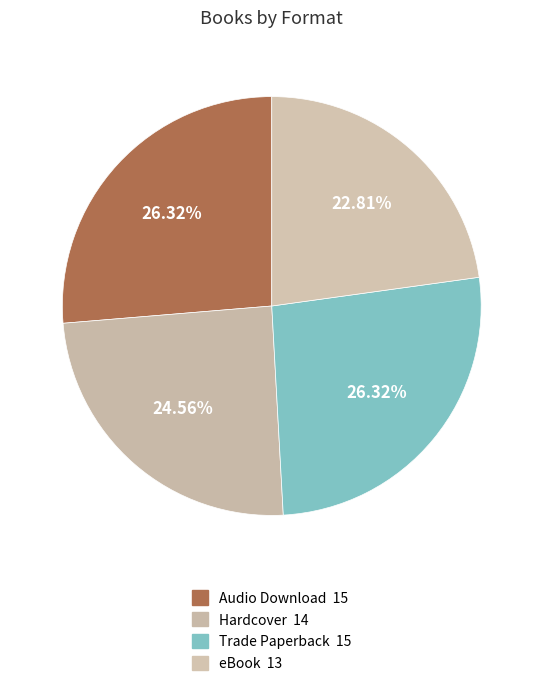

Is the sum of Hardcover and Audio Download greater than half?

Yes